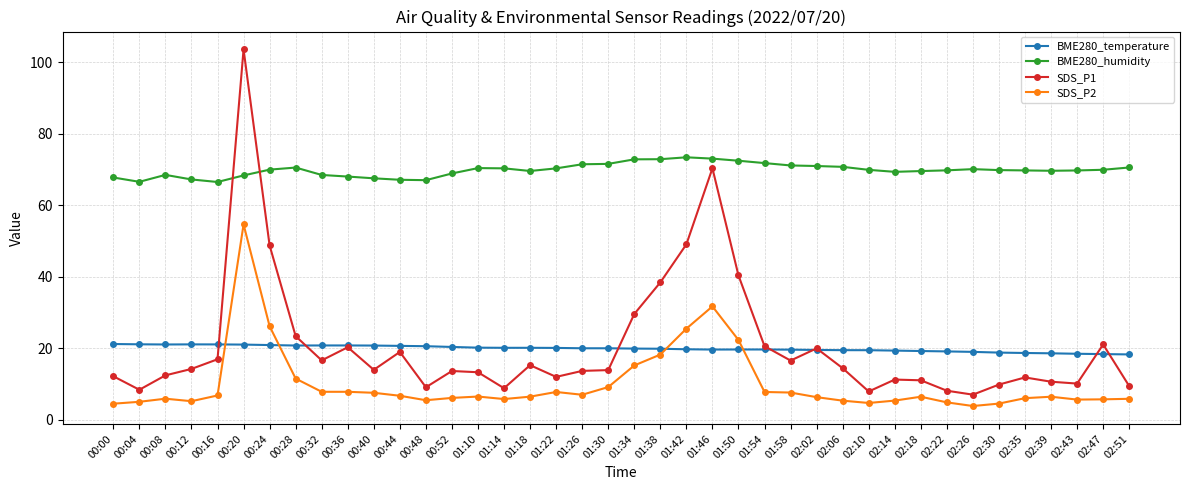

True or false: BME280_humidity and SDS_P2 intersect in this chart.

False